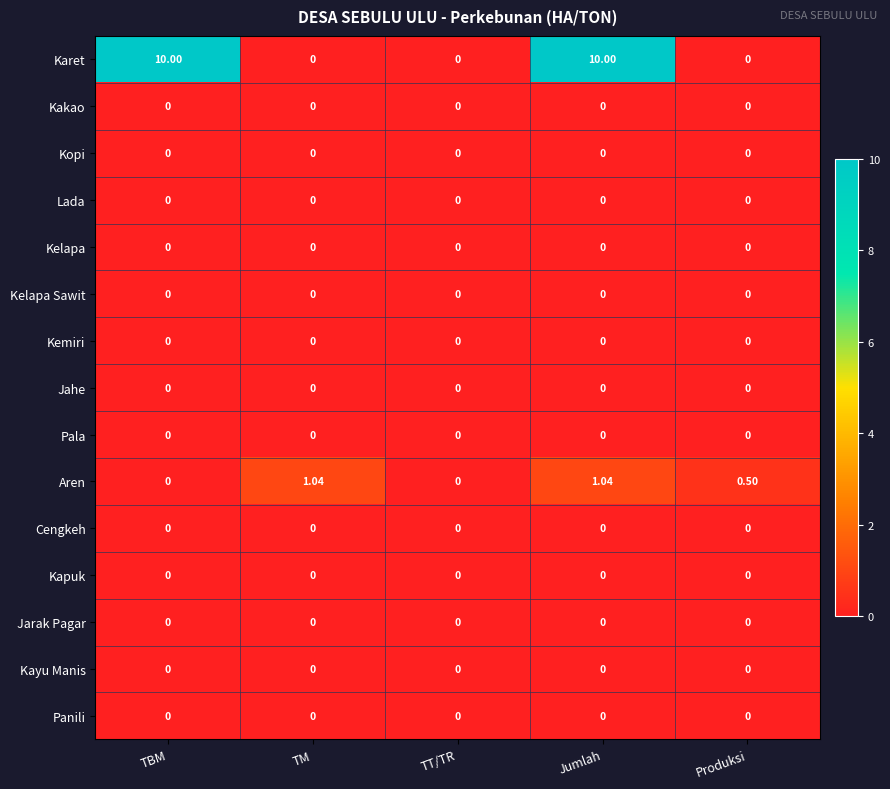

Between TBM and TT/TR, which series saw the biggest shift?

Karet